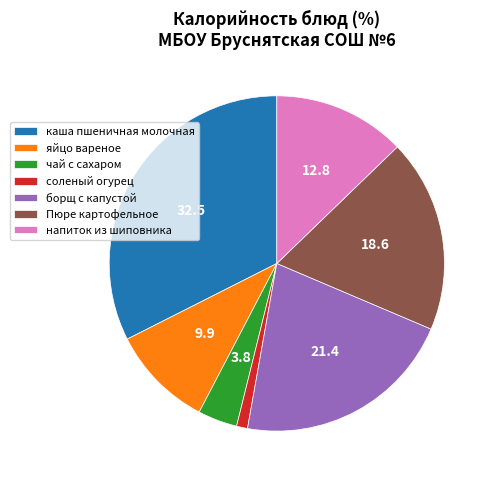

The яйцо вареное slice represents 1% of the pie. True or false?

False